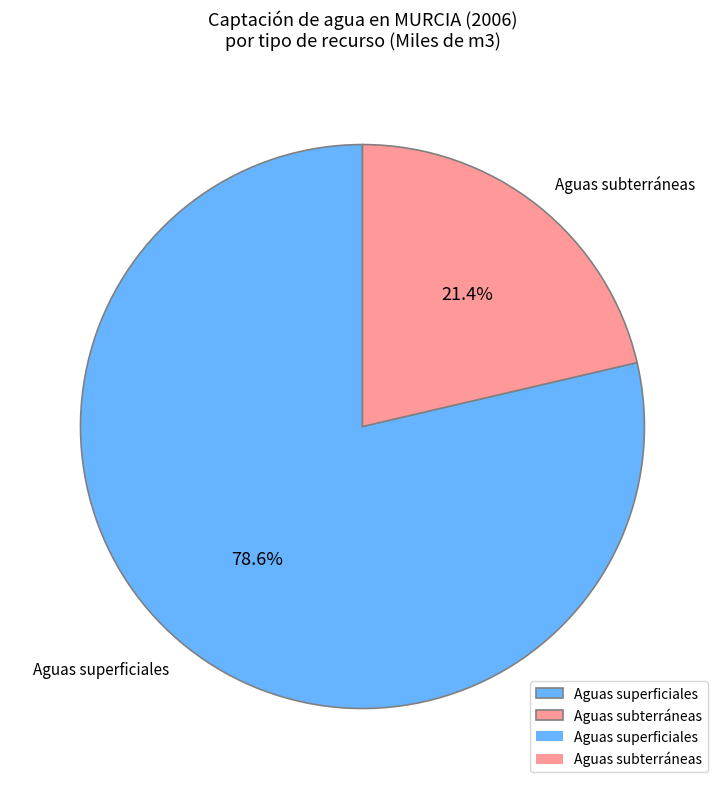

Is it true that Aguas superficiales is 65% of the pie?

False